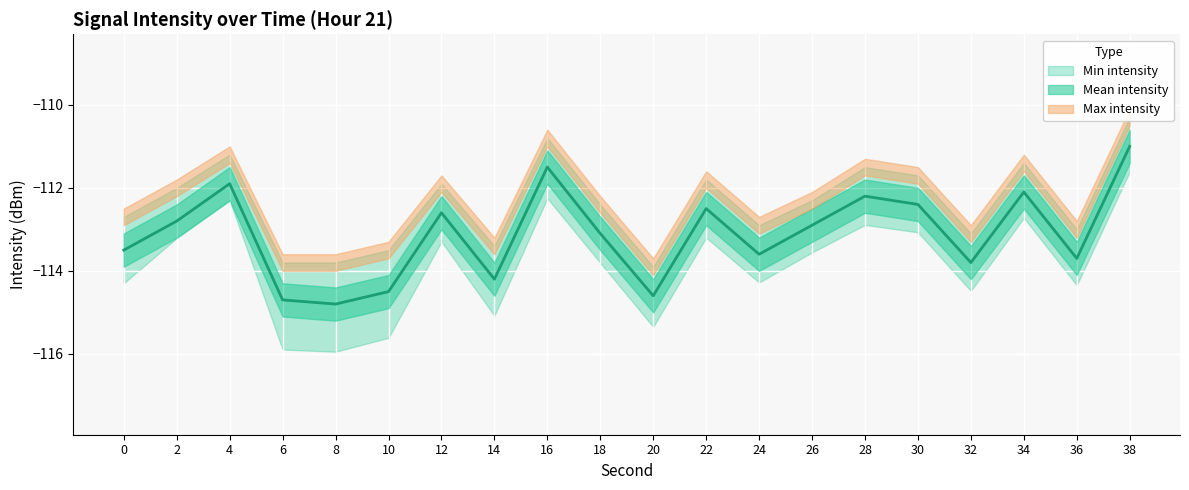

Reading left to right, extract all data points from this chart.

Min intensity: -114.3	-113.2	-112.3	-115.9	-115.9	-115.6	-113.3	-115.1	-112.3	-113.8	-115.3	-113.2	-114.3	-113.6	-112.9	-113.1	-114.5	-112.7	-114.3	-111.6
Mean intensity: -113.5	-112.8	-111.9	-114.7	-114.8	-114.5	-112.6	-114.2	-111.5	-113.1	-114.6	-112.5	-113.6	-112.9	-112.2	-112.4	-113.8	-112.1	-113.7	-111.0
Max intensity: -112.7	-112.0	-111.2	-113.8	-113.8	-113.5	-111.9	-113.4	-110.8	-112.4	-113.9	-111.8	-112.9	-112.3	-111.5	-111.7	-113.1	-111.4	-113.0	-110.3